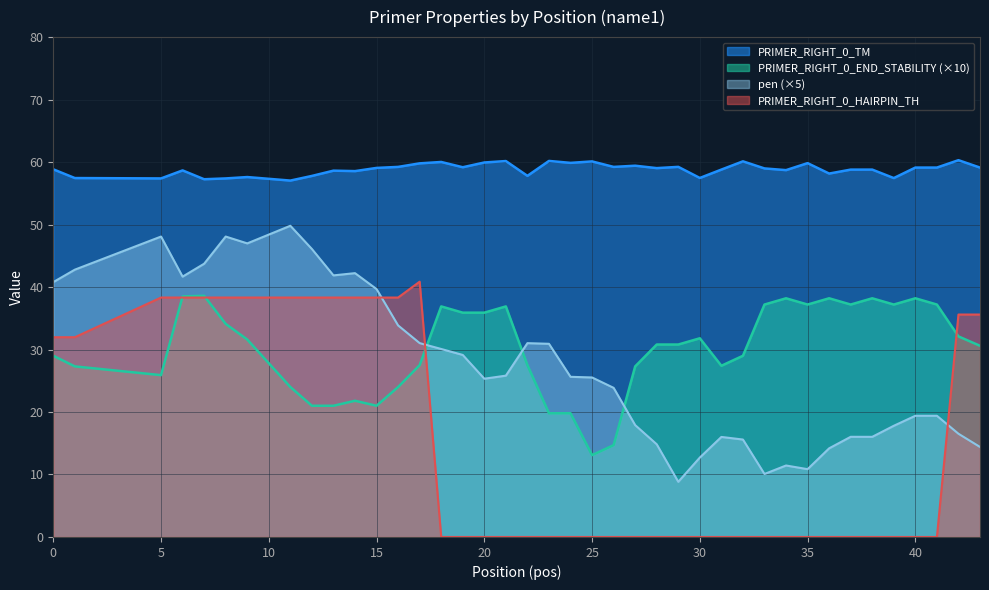

In PRIMER_RIGHT_0_END_STABILITY, how many points are lower than both neighbors (excluding endpoints)?

7